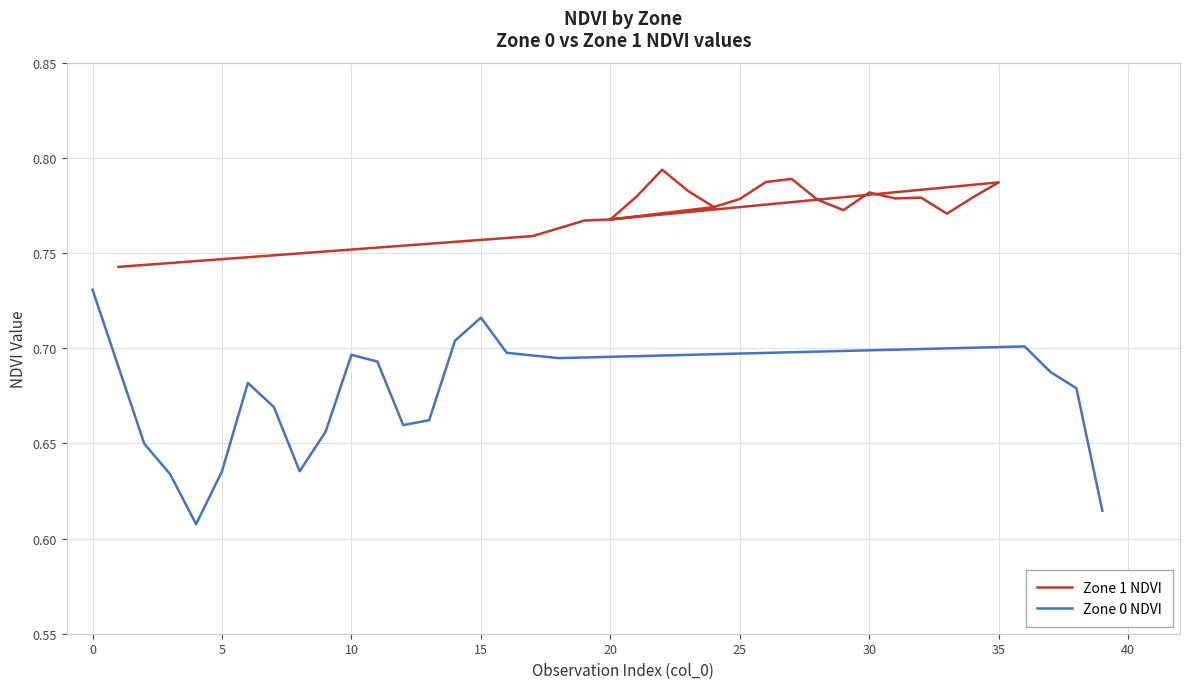

How many interior local peaks does the Zone 0 NDVI series have?

4